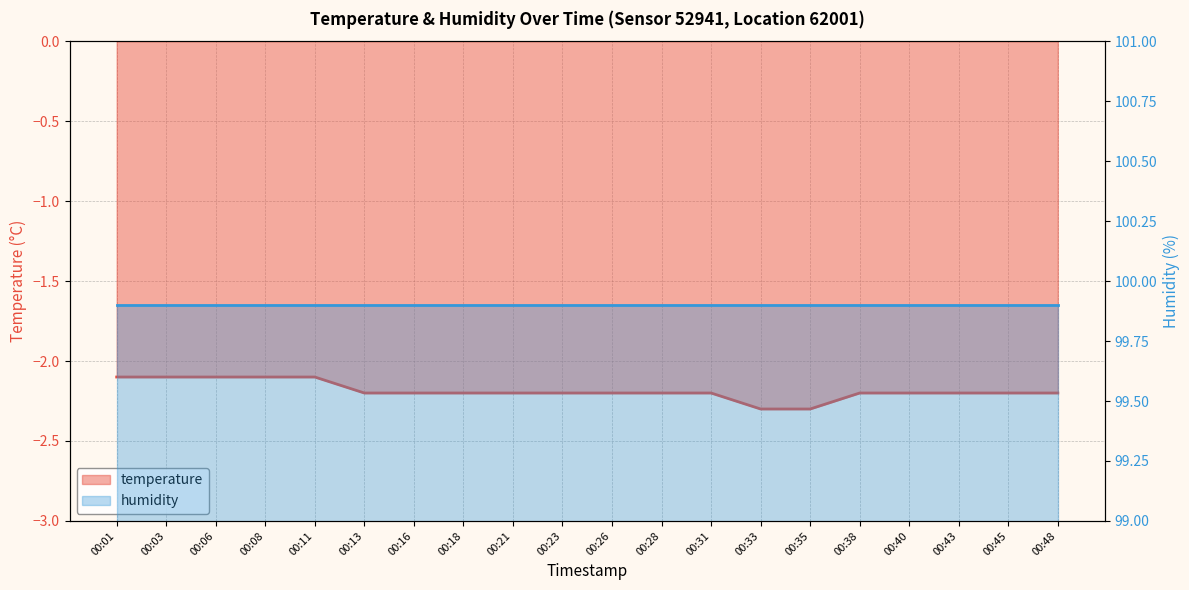

What is the change in value from 00:01 to 00:23?

-0.1